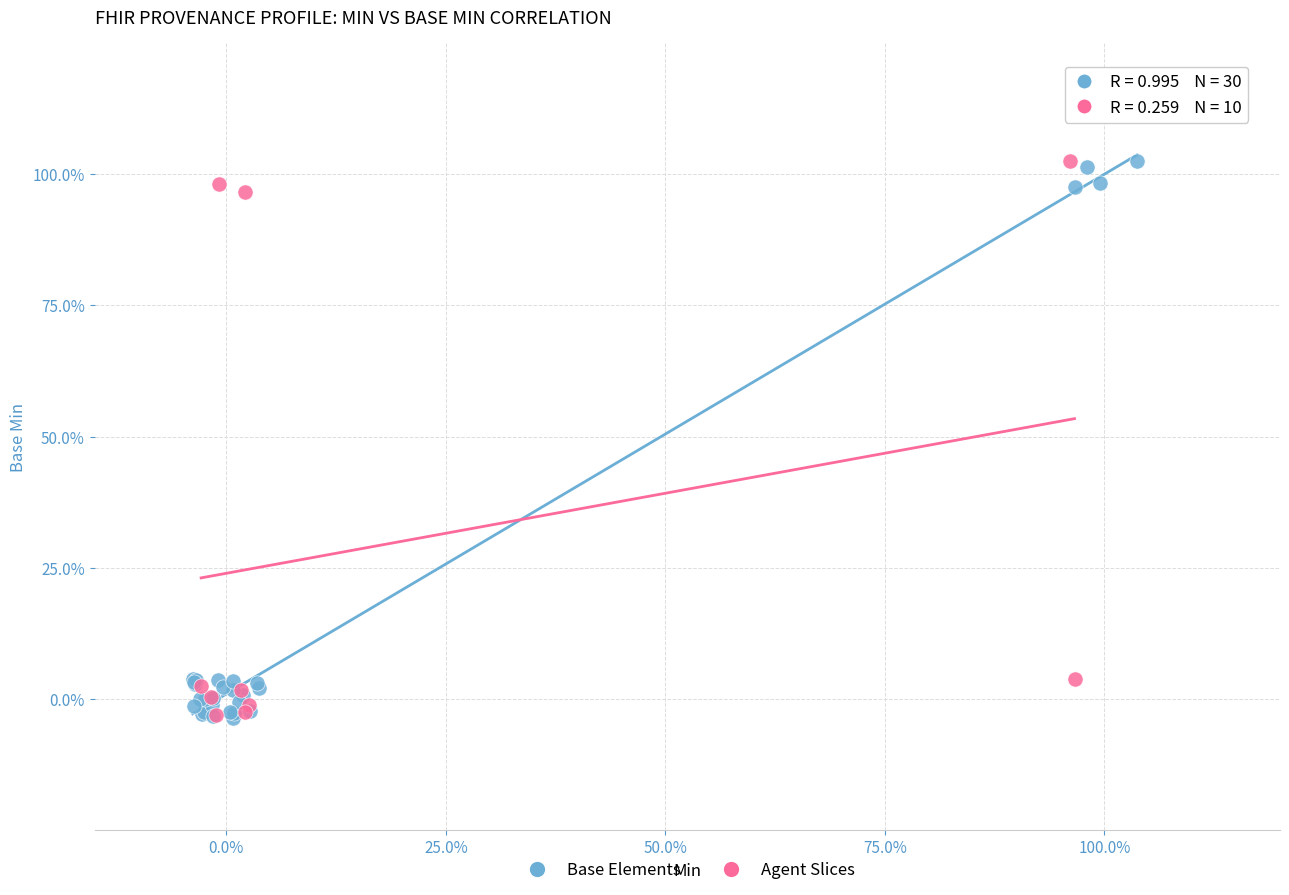

What are all the series names shown in the legend?

Base Elements, Agent Slices